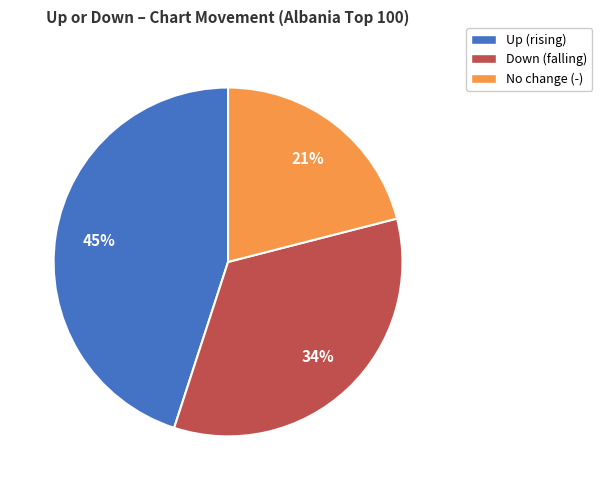

Is there any slice that represents more than half of the pie?

No